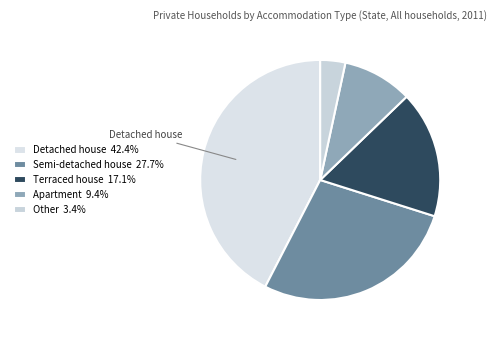

Rank the categories by value from highest to lowest.

Detached house, Semi-detached house, Terraced house, Apartment, Other